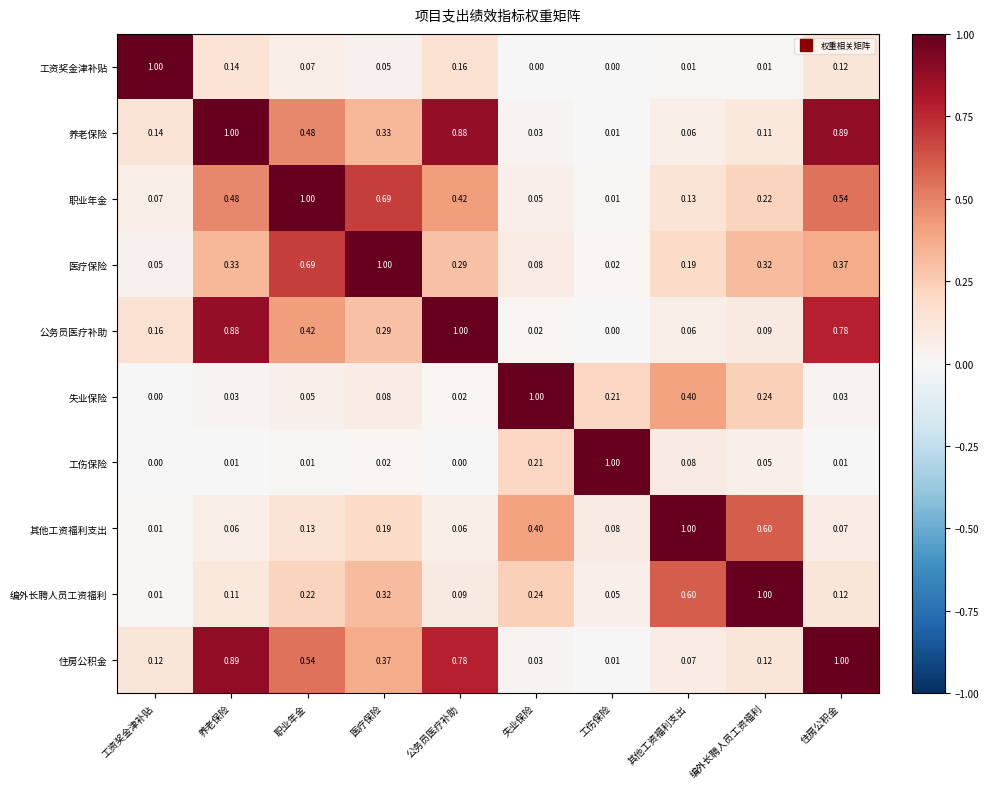

Where is 编外长聘人员工资福利 nearest to the value 0?

工资奖金津补贴